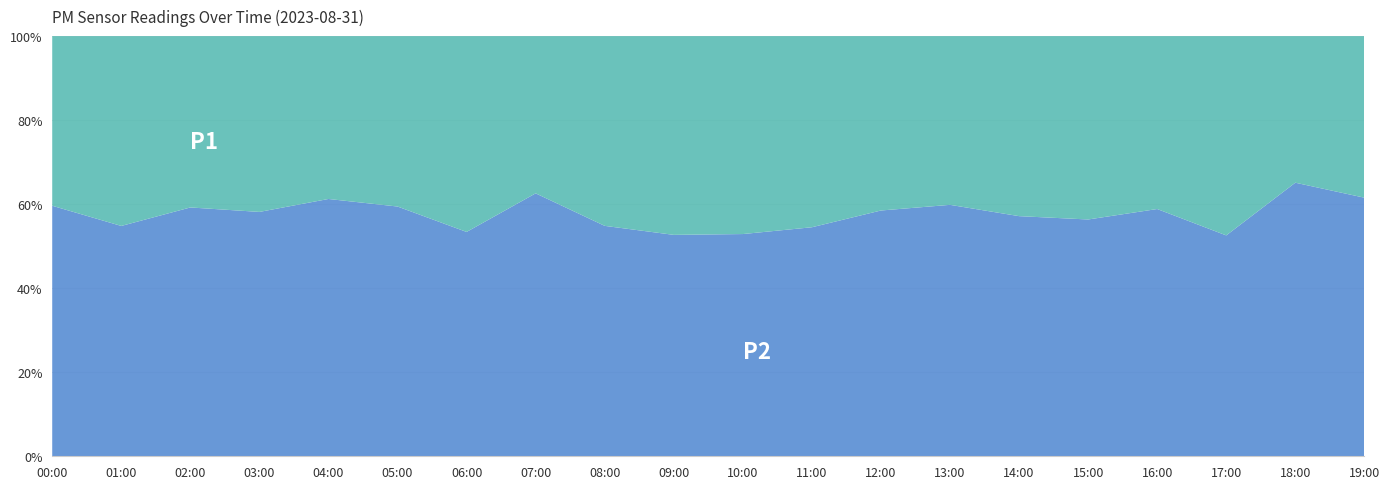

What is the total value across all series at 12:00?

100.0